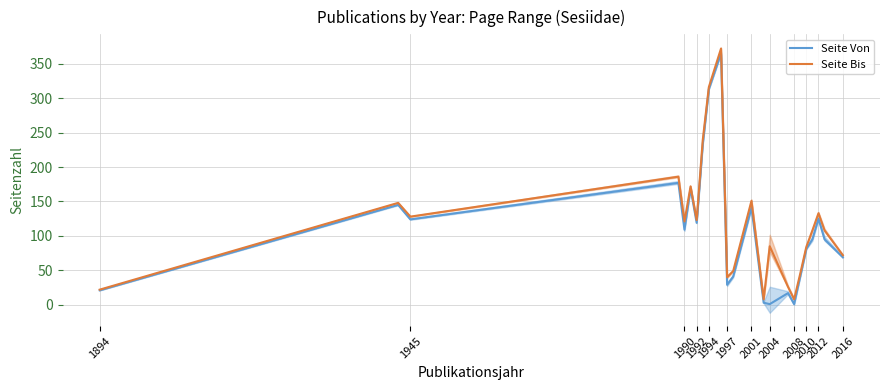

What are all the series names shown in the legend?

Seite Von, Seite Bis